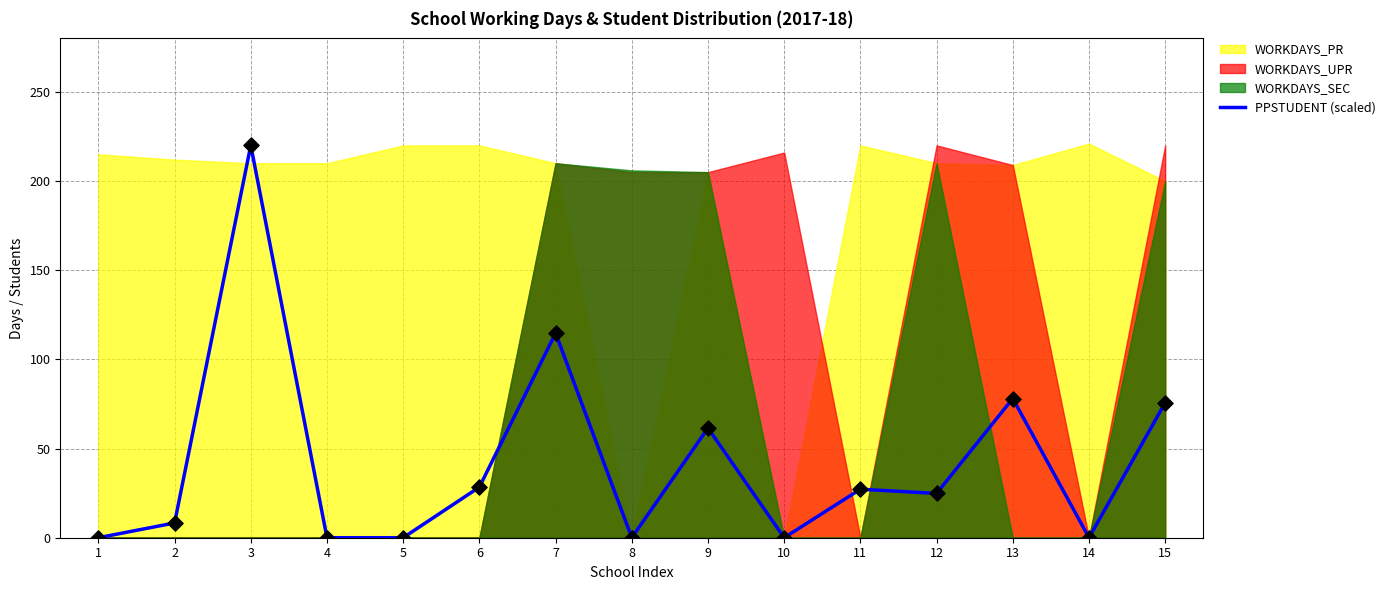

Which has a higher value, 10 or 3?

3